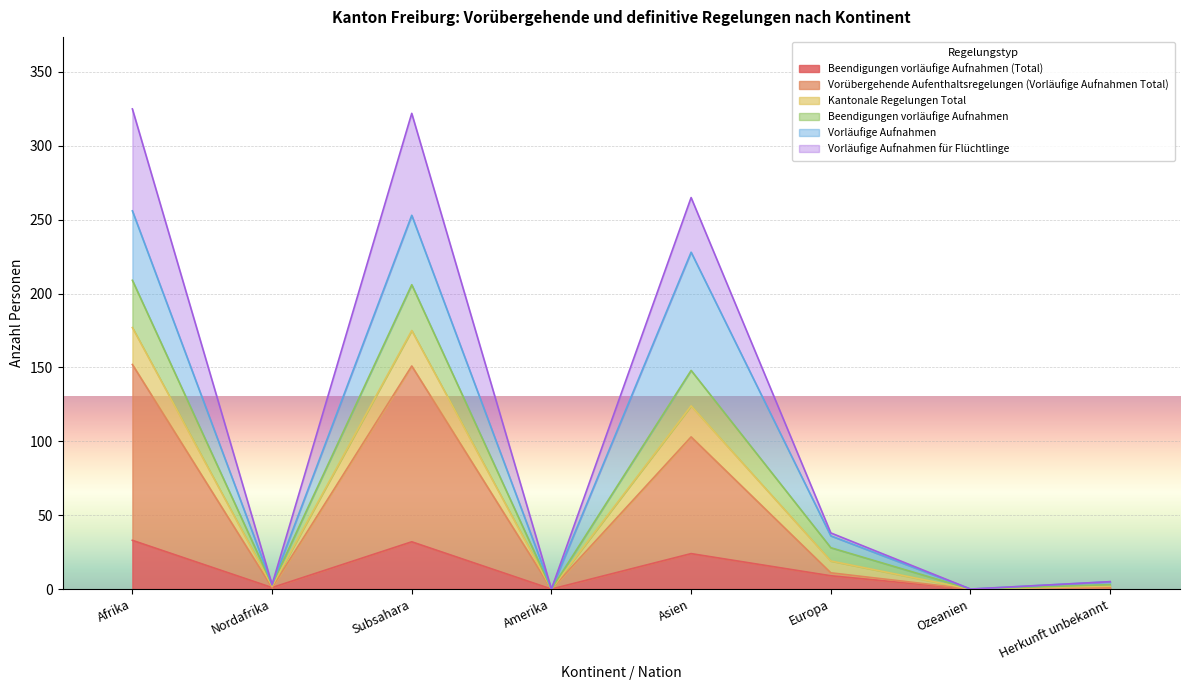

At which category does the chart reach its peak across all series?

Afrika